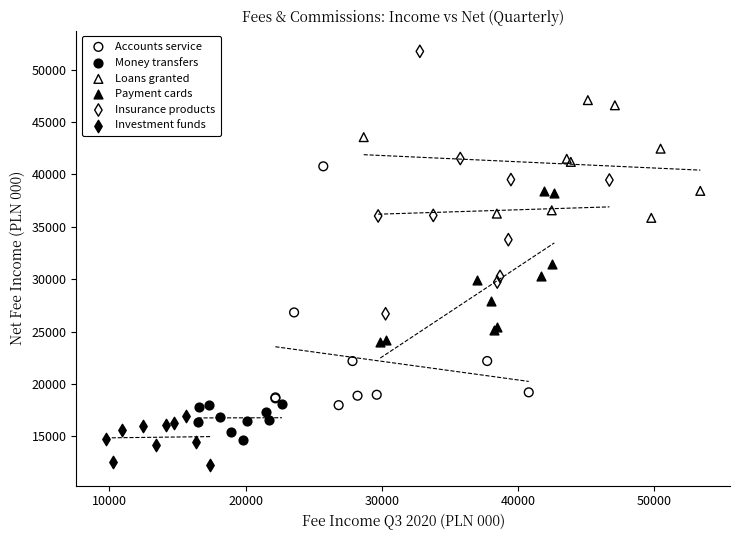

What are all the series names shown in the legend?

Accounts service, Money transfers, Loans granted, Payment cards, Insurance products, Investment funds